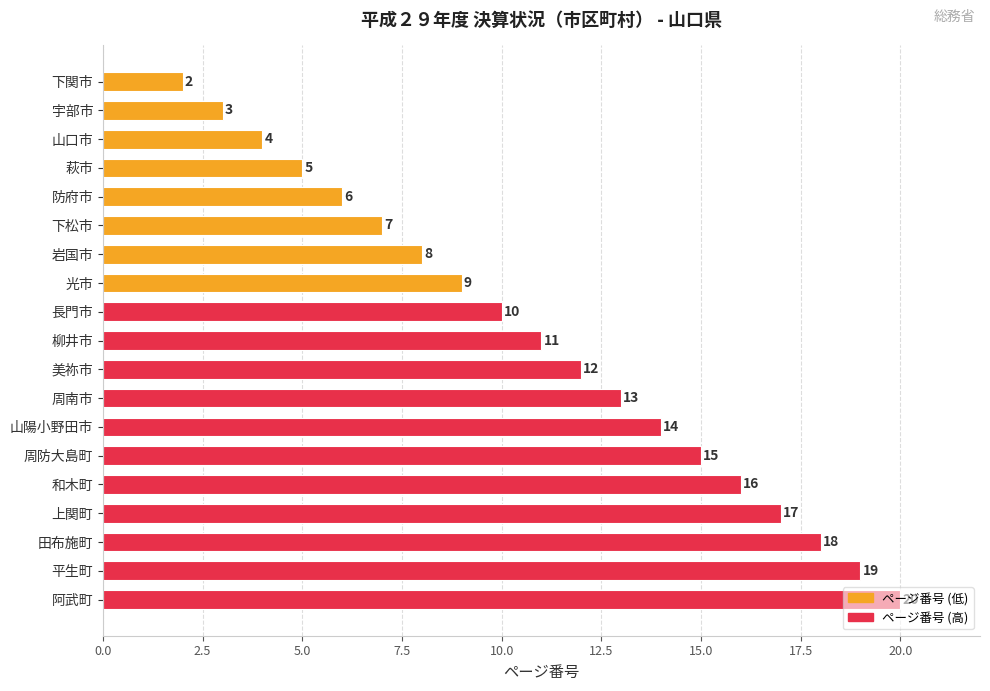

What position from the top is 岩国市?

7